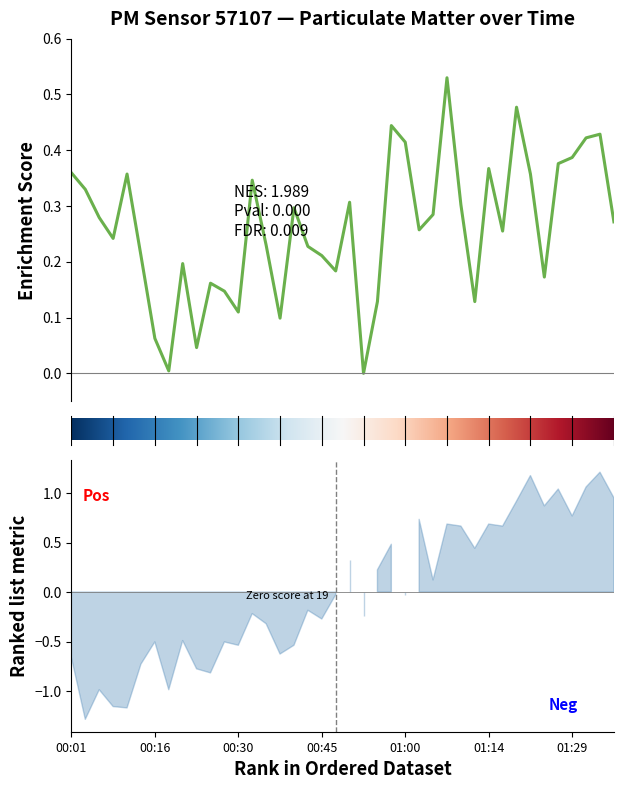

Where is the data nearest to the value 0?

00:52